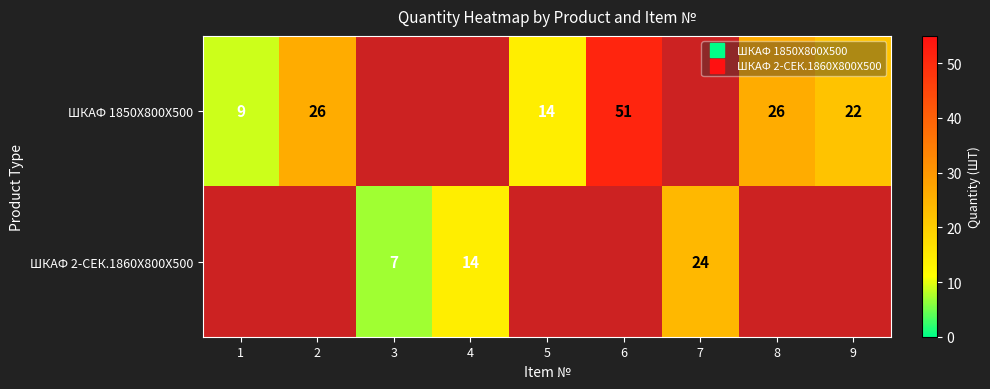

At how many categories does at least one series exceed 37?

1